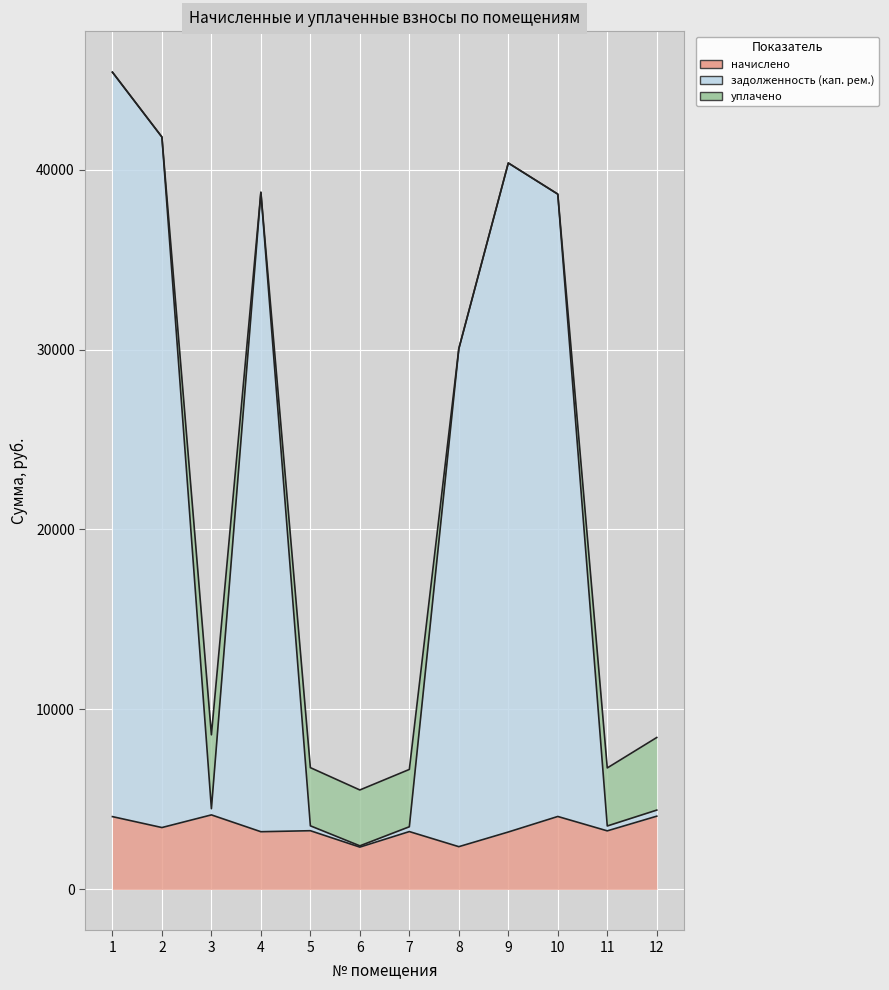

True or false: задолженность (кап. рем.) and начислено intersect in this chart.

False